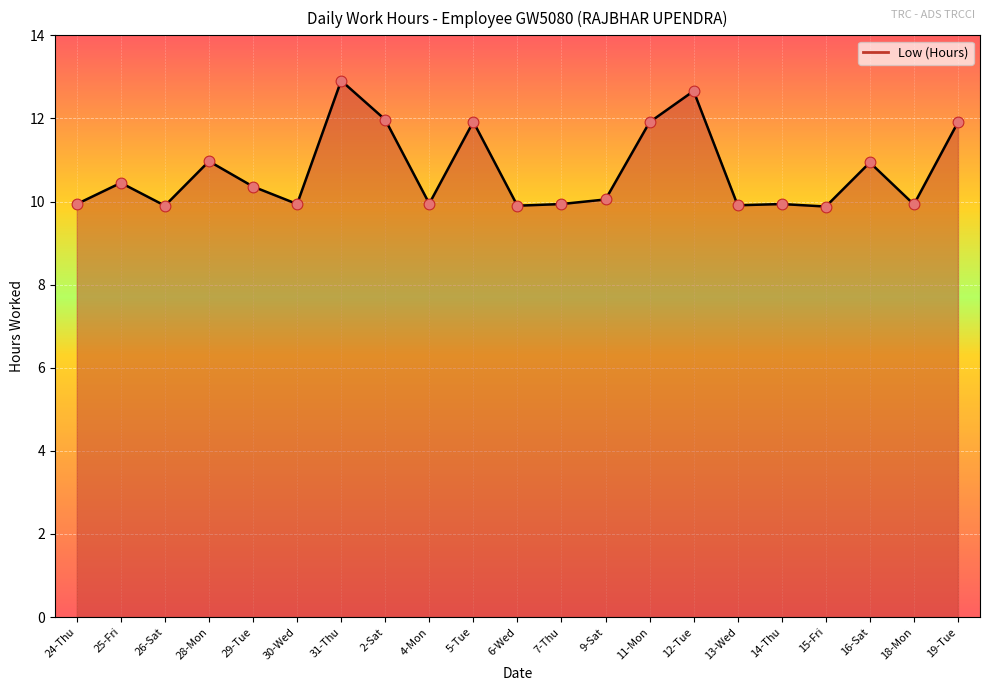

Approximately how many times larger is the value at 9-Sat compared to 12-Tue?

0.8